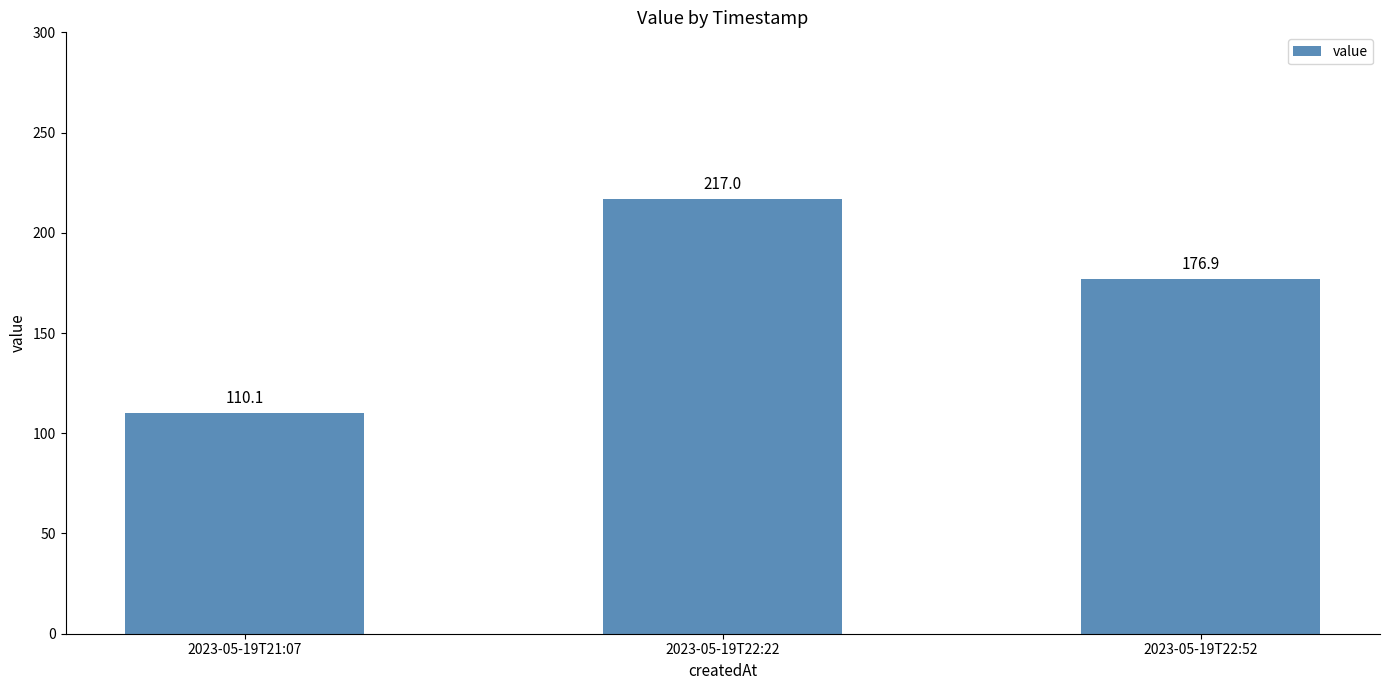

At which label is the value closest to 163?

2023-05-19T22:52